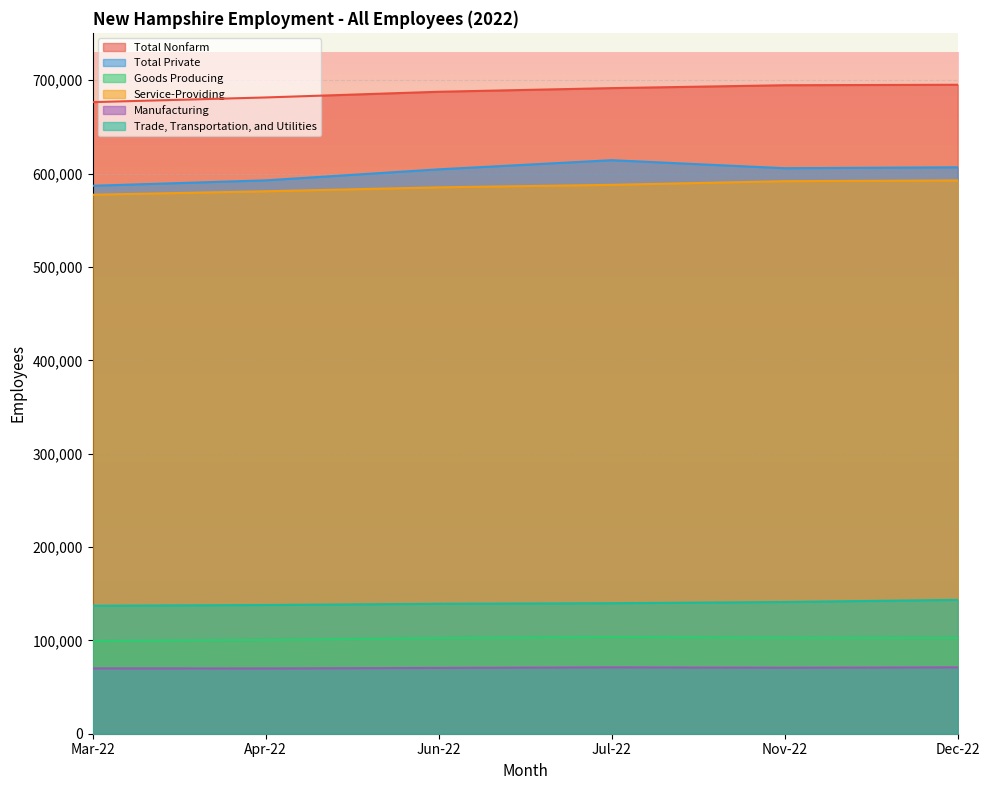

Which series has the largest total across all categories?

Total Nonfarm